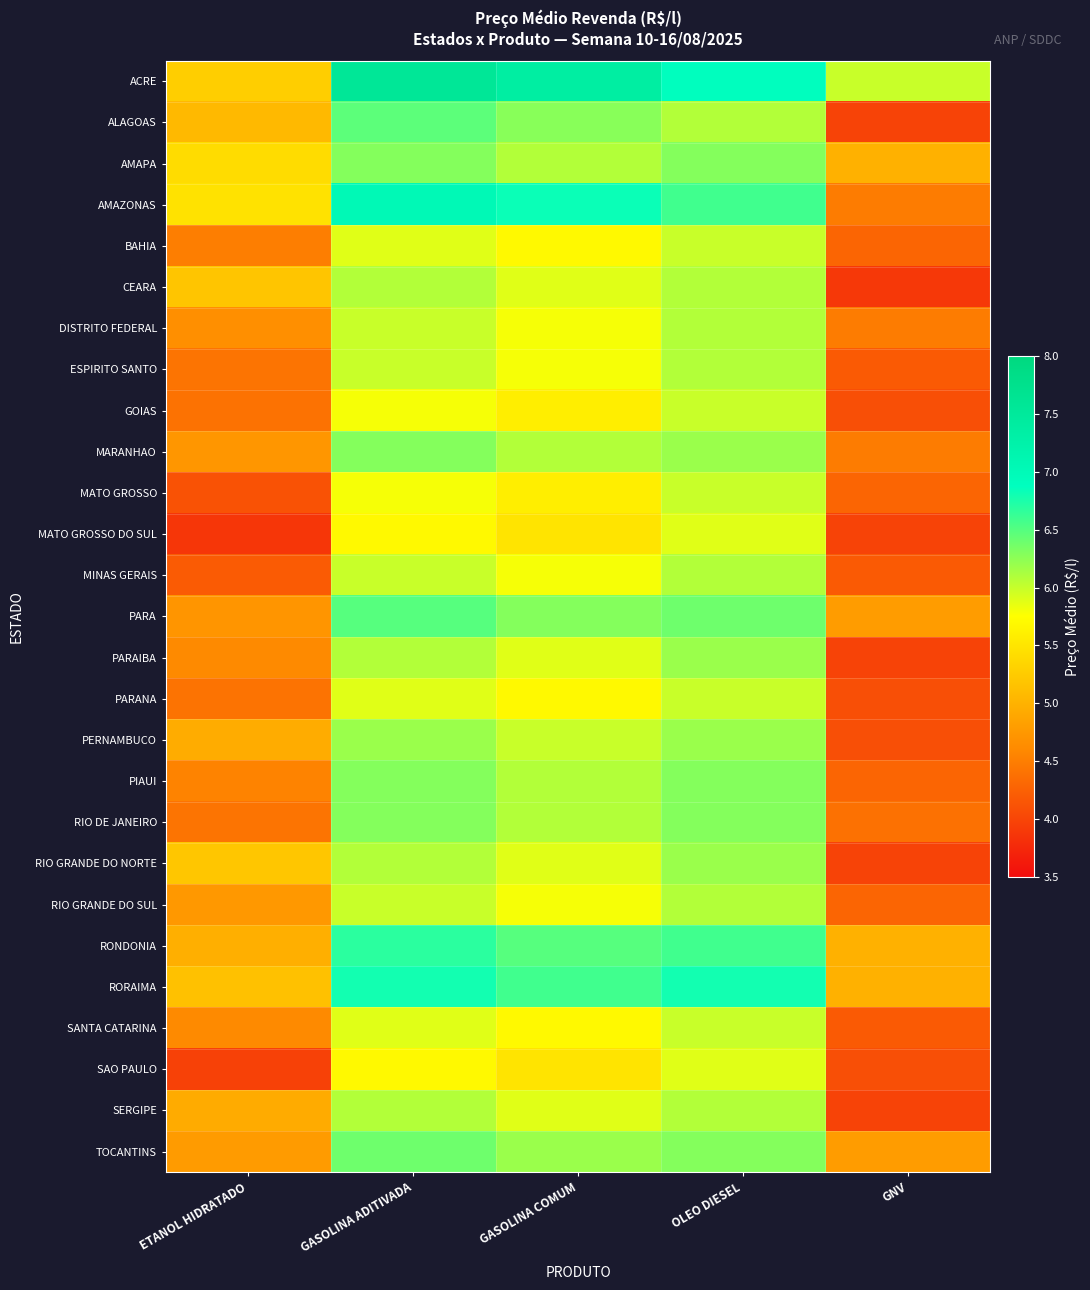

What is the difference between the highest and lowest values at OLEO DIESEL?

1.0